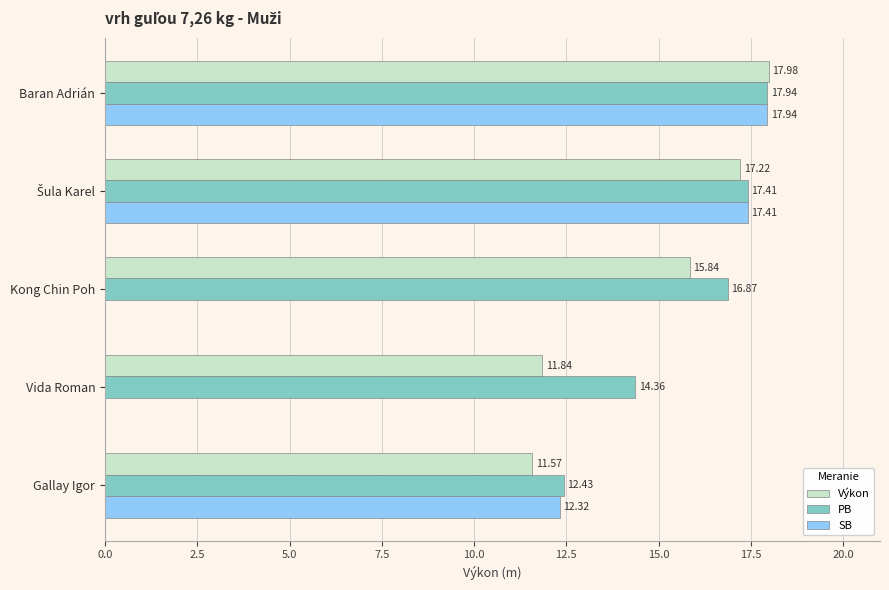

Which category has the highest value in the Výkon series?

Baran Adrián